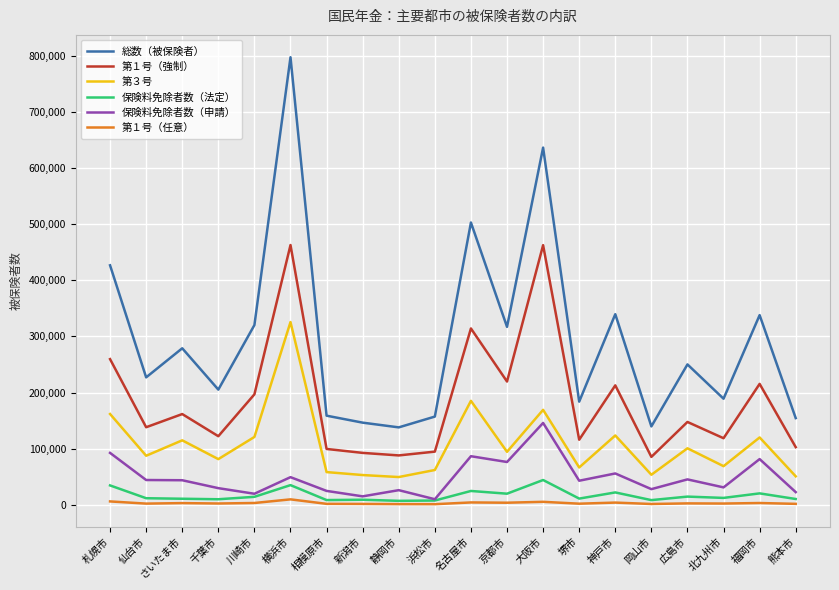

Which series changed the most between 川崎市 and 名古屋市?

総数（被保険者）